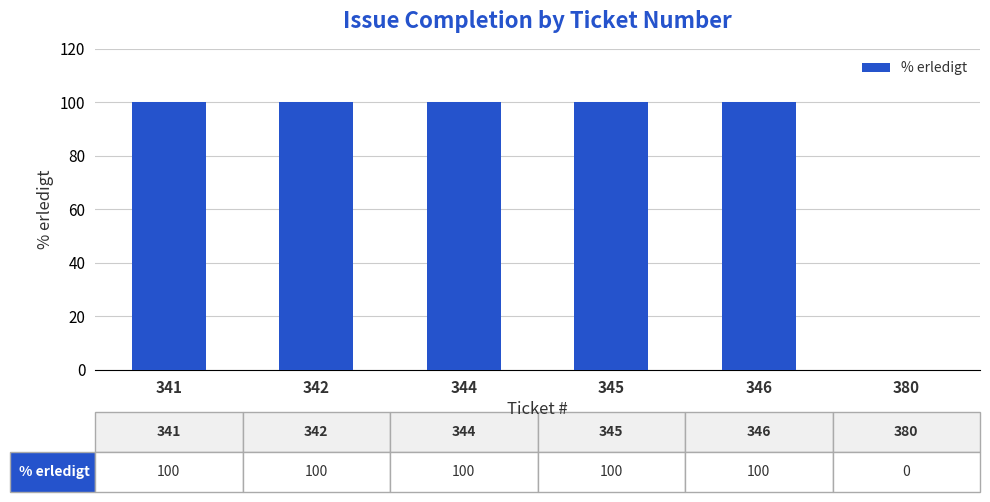

What is the ratio of the value at 346 to the value at 342?

1.0